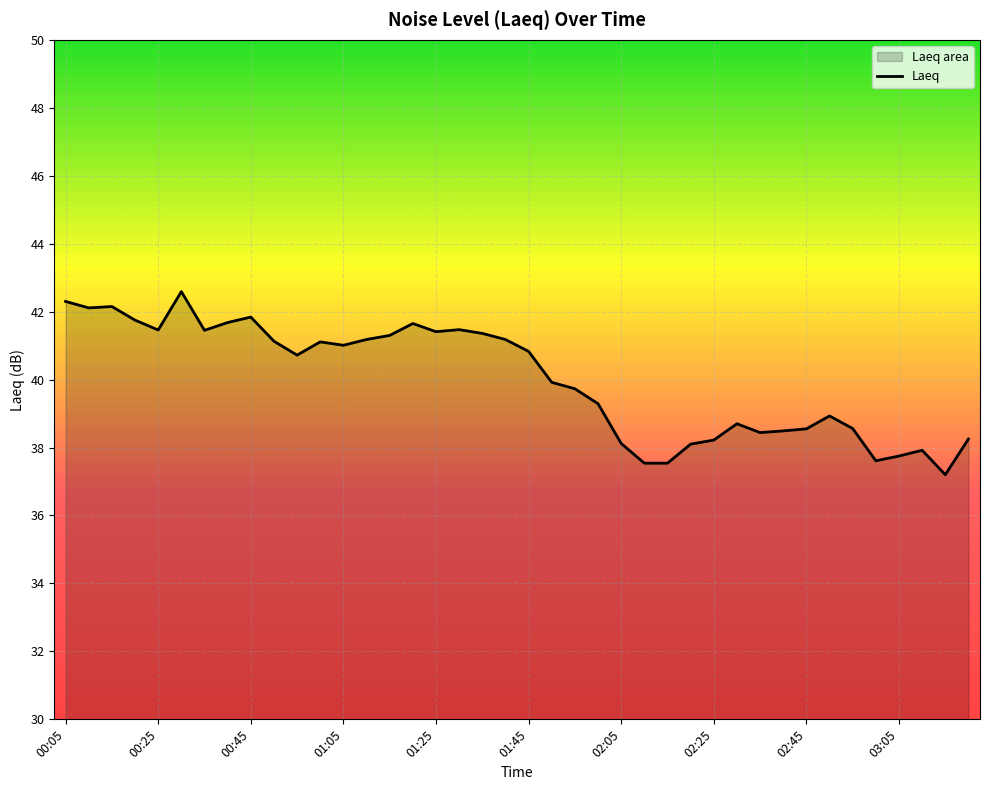

How many interior local valleys (lower than both neighbors) does the data have?

9